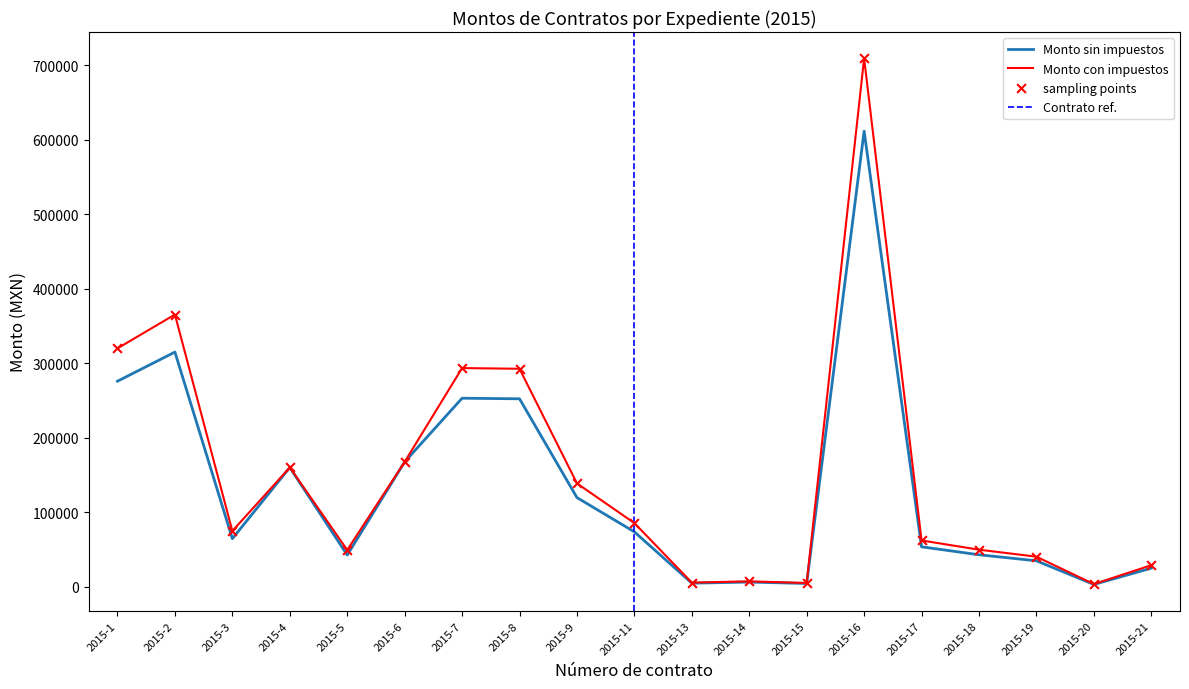

Which series contains the highest Y value?

Monto con impuestos